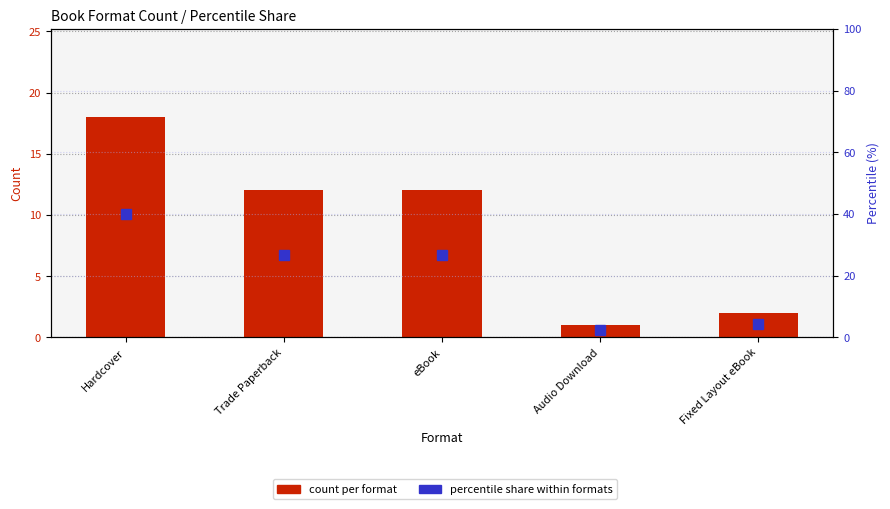

What is the lowest value of the percentile share series?

2.2